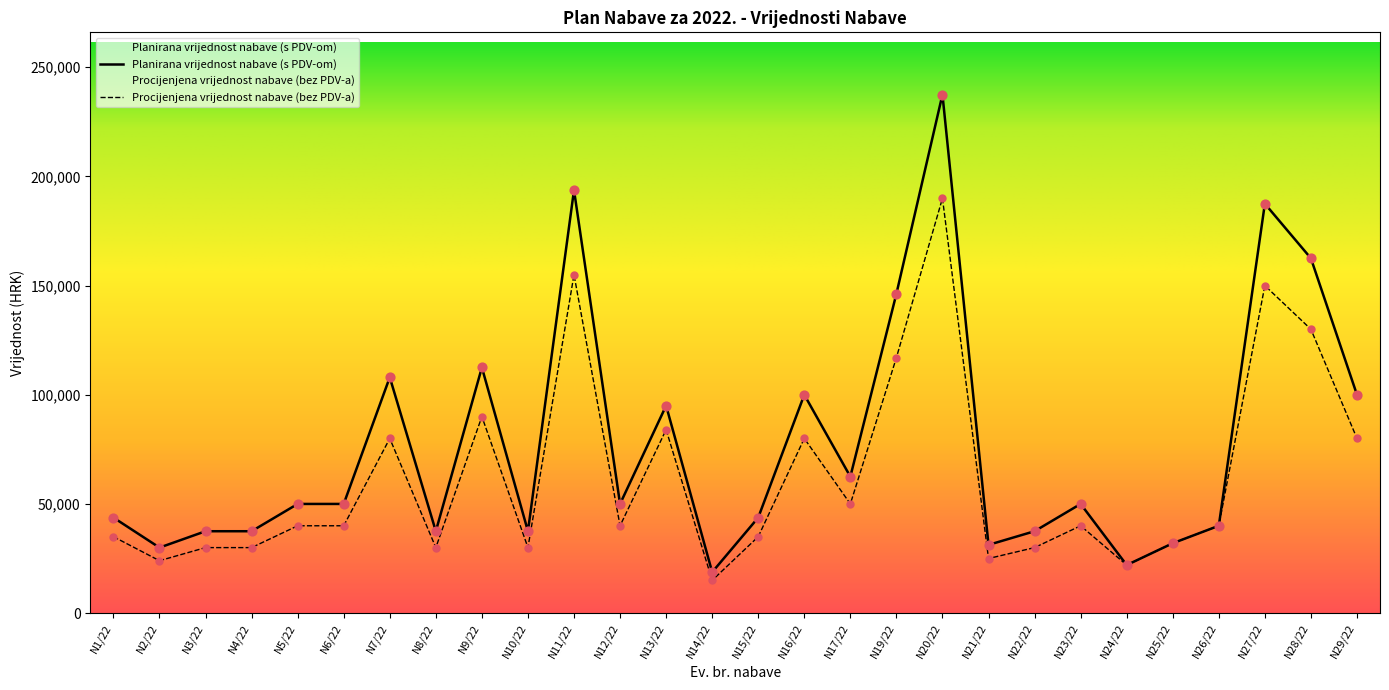

Approximately how many times larger is the value at N19/22 compared to N29/22?

1.5